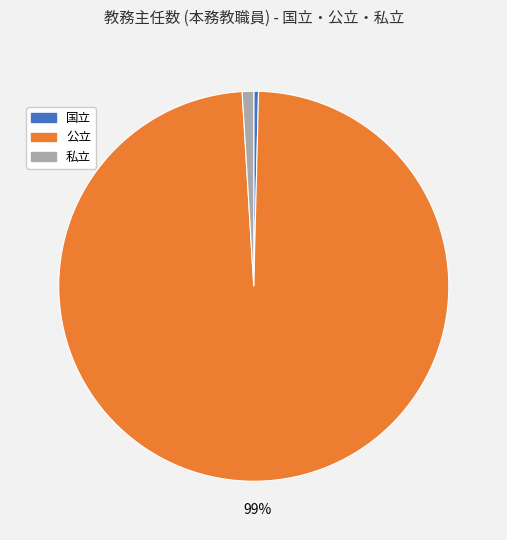

Is the sum of 国立 and 私立 greater than half?

No